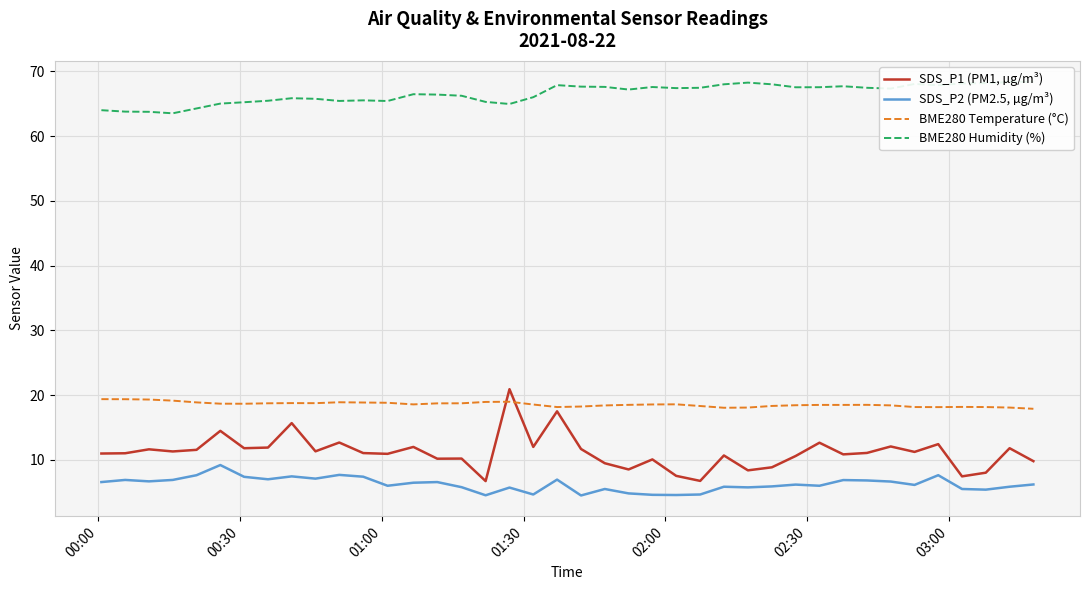

What are all the series names shown in the legend?

SDS_P1 (PM1, µg/m³), SDS_P2 (PM2.5, µg/m³), BME280 Temperature (°C), BME280 Humidity (%)